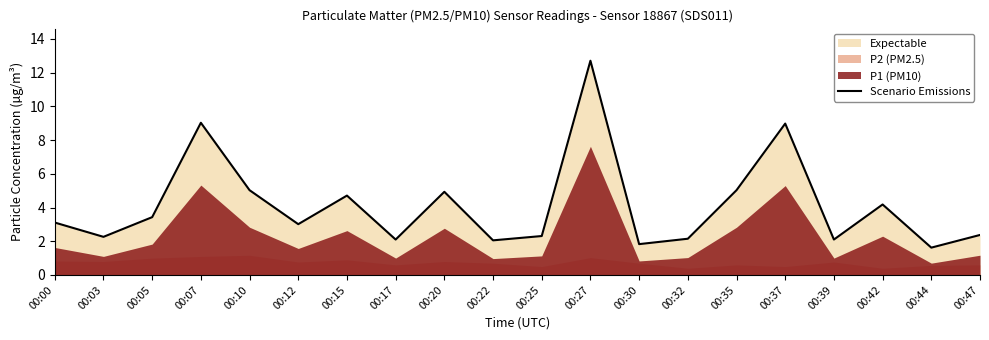

What is the sum of all values?

82.9